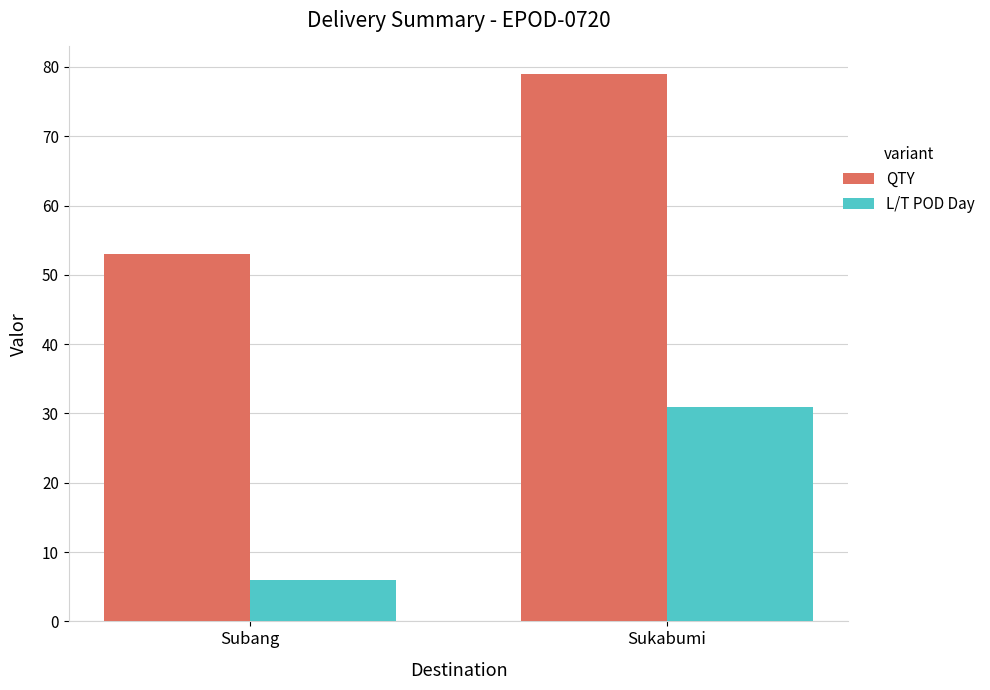

Are the bars grouped side by side (vs. stacked)?

Yes